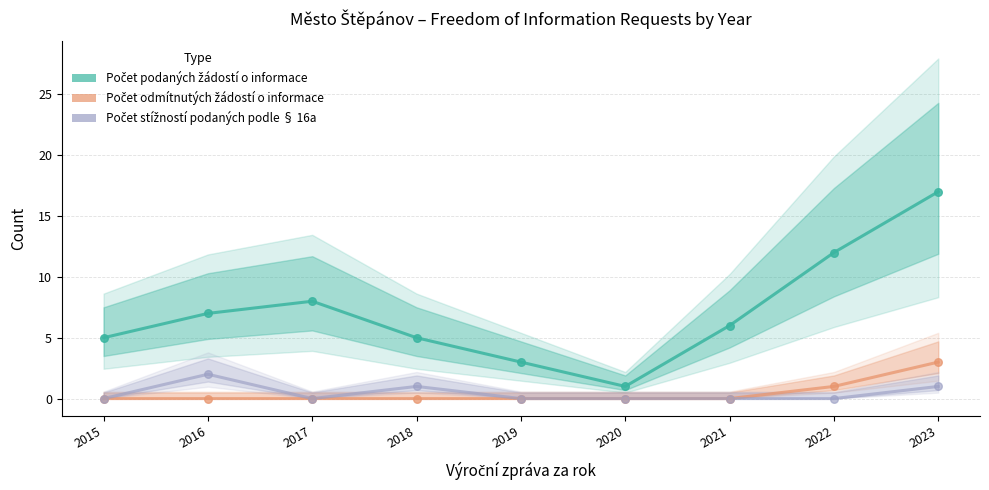

Which series has the largest total across all categories?

Počet podaných žádostí o informace